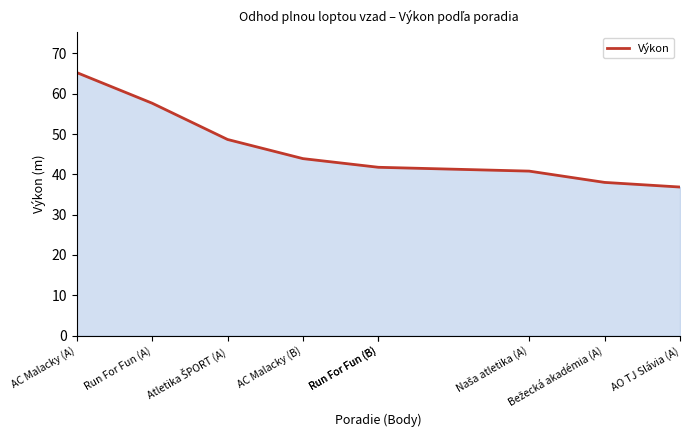

What is the label of the 2nd point from the right?

Bežecká akadémia (A)